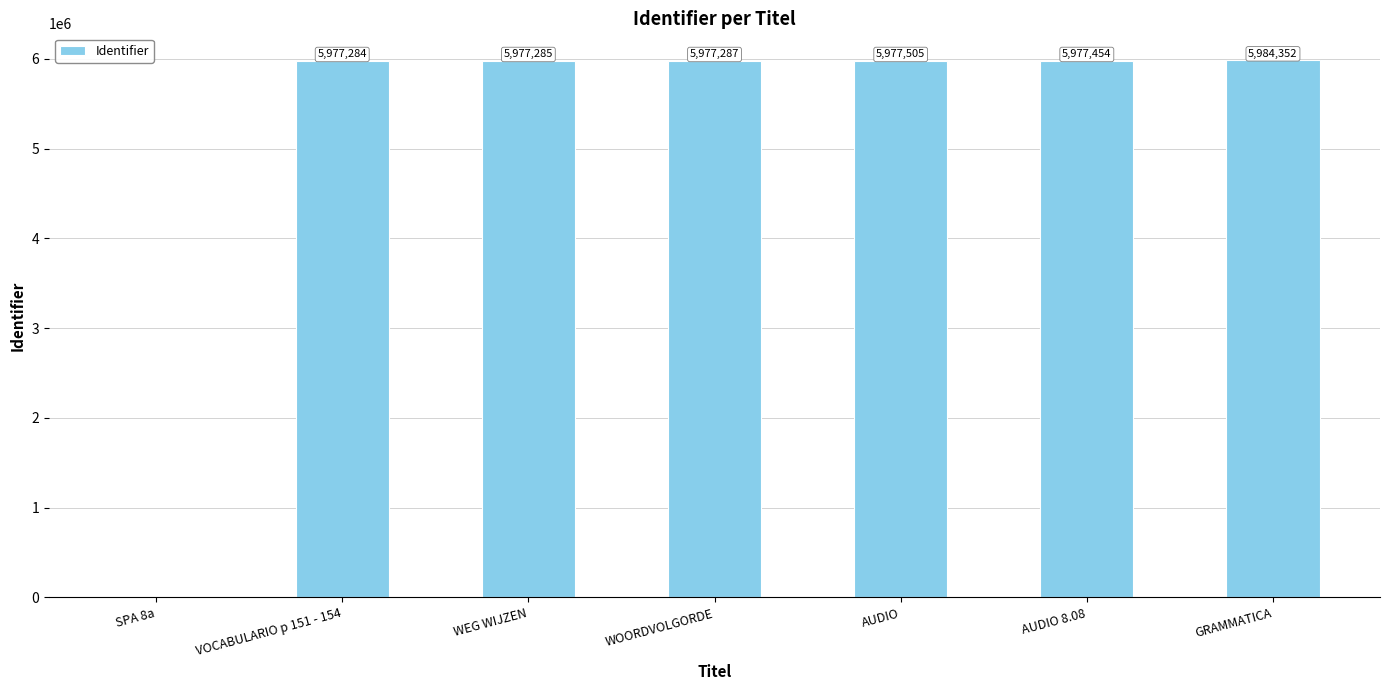

What is the sum of the values at WEG WIJZEN and VOCABULARIO p 151 - 154?

11954569